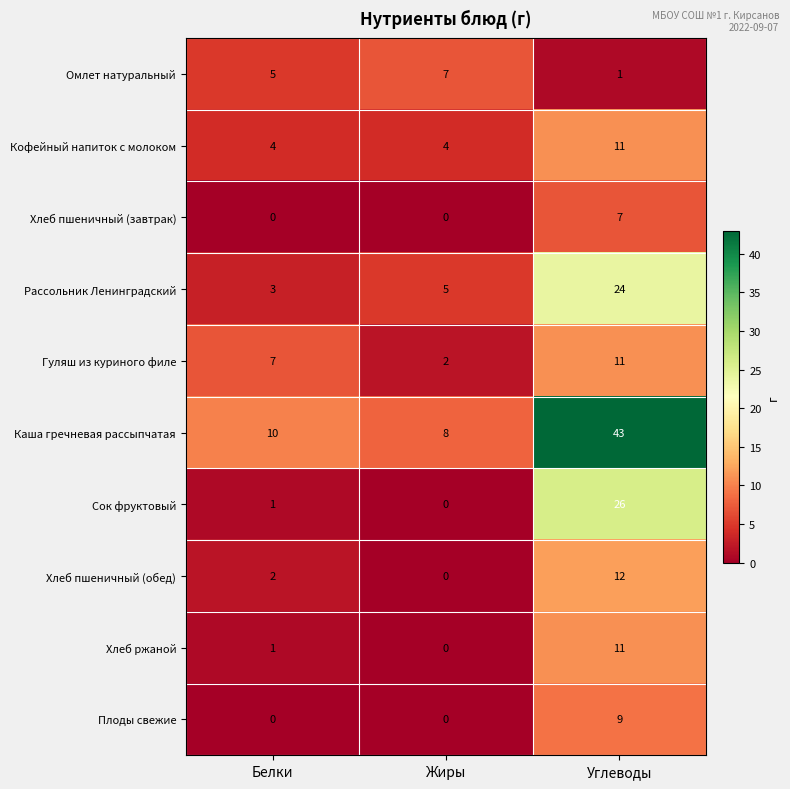

Reading left to right, transcribe all the data shown in this chart.

Омлет натуральный: Белки=5	Жиры=7	Углеводы=1
Кофейный напиток с молоком: Белки=4	Жиры=4	Углеводы=11
Хлеб пшеничный (завтрак): Белки=0	Жиры=0	Углеводы=7
Рассольник Ленинградский: Белки=3	Жиры=5	Углеводы=24
Гуляш из куриного филе: Белки=7	Жиры=2	Углеводы=11
Каша гречневая рассыпчатая: Белки=10	Жиры=8	Углеводы=43
Сок фруктовый: Белки=1	Жиры=0	Углеводы=26
Хлеб пшеничный (обед): Белки=2	Жиры=0	Углеводы=12
Хлеб ржаной: Белки=1	Жиры=0	Углеводы=11
Плоды свежие: Белки=0	Жиры=0	Углеводы=9